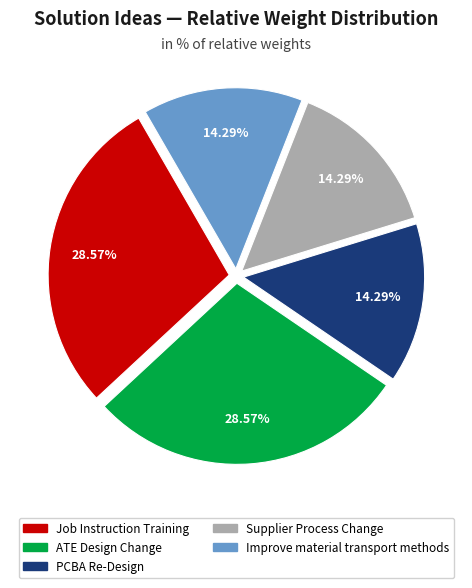

How many slices are in this pie chart?

5